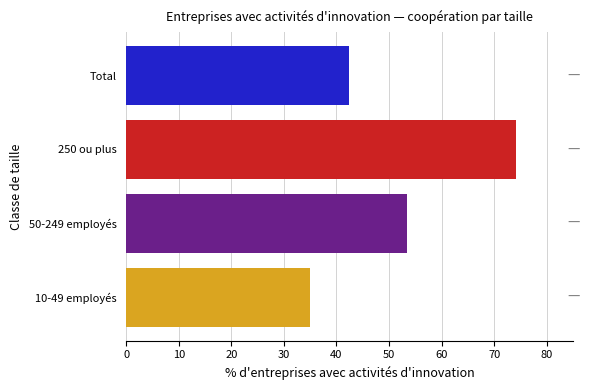

Which has a higher value, Total or 250 ou plus?

250 ou plus